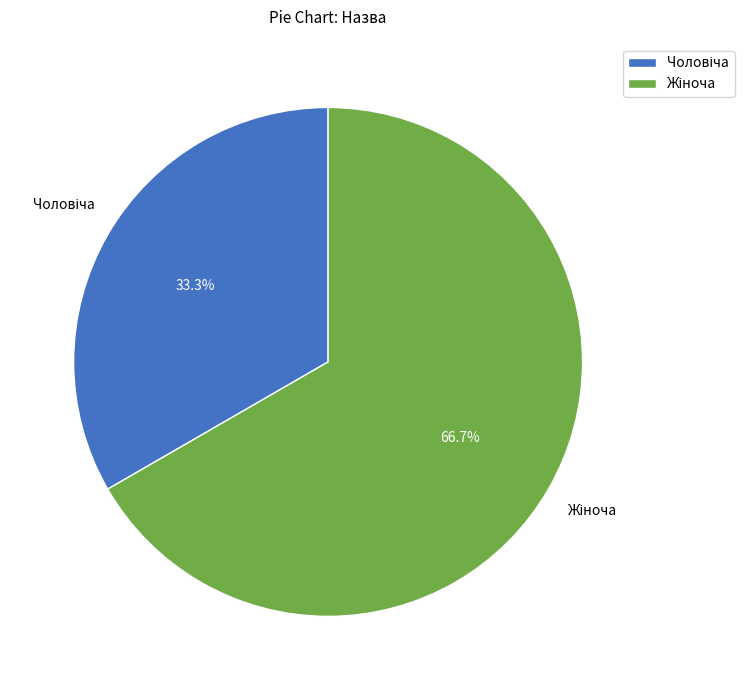

Is there a majority slice in this chart?

Yes